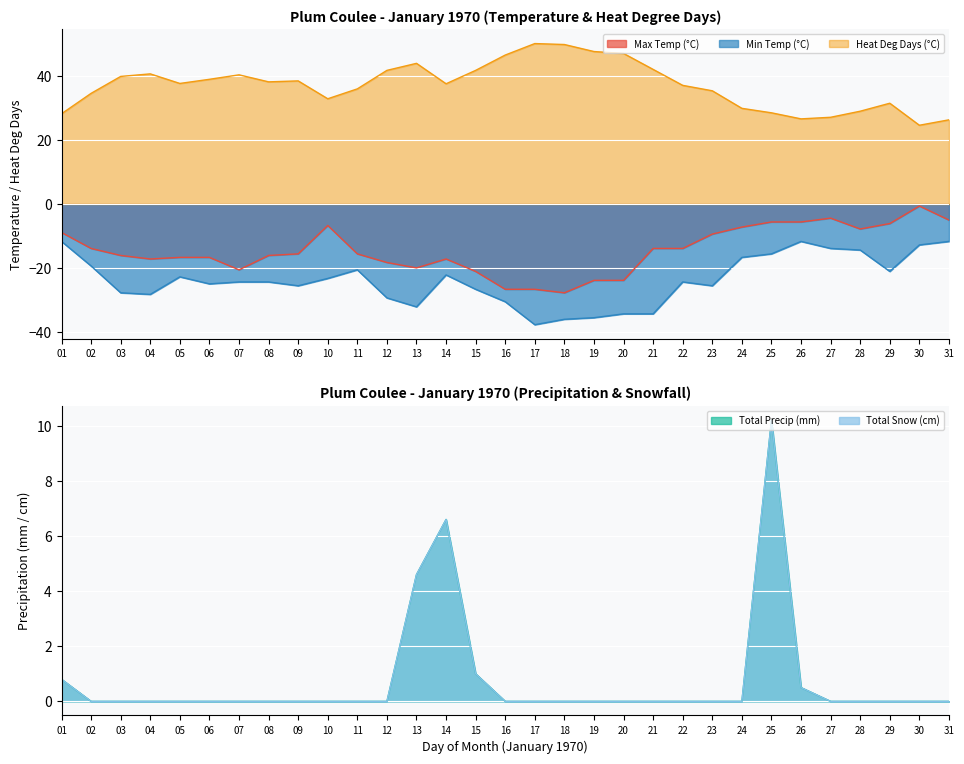

At which label is Total Precip (mm) closest to 5?

13